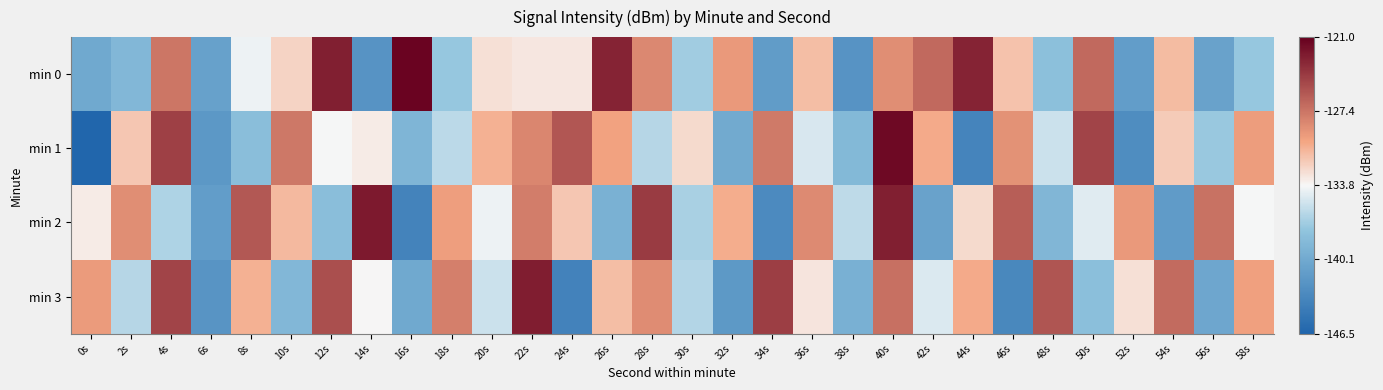

Reading left to right, transcribe all the data shown in this chart.

min 0: 0s=-140.1	2s=-138.8	4s=-127.4	6s=-140.9	8s=-134.1	10s=-132.1	12s=-122.7	14s=-142.2	16s=-121.3	18s=-137.4	20s=-132.7	22s=-133.0	24s=-133.0	26s=-122.9	28s=-128.5	30s=-137.0	32s=-129.3	34s=-141.4	36s=-131.1	38s=-142.2	40s=-128.7	42s=-126.7	44s=-122.9	46s=-131.3	48s=-138.0	50s=-126.7	52s=-141.3	54s=-131.0	56s=-140.8	58s=-137.3
min 1: 0s=-146.5	2s=-131.5	4s=-124.5	6s=-141.8	8s=-138.2	10s=-127.5	12s=-133.8	14s=-133.2	16s=-139.0	18s=-136.0	20s=-130.5	22s=-128.3	24s=-125.7	26s=-129.8	28s=-136.2	30s=-132.4	32s=-140.1	34s=-127.6	36s=-134.9	38s=-138.7	40s=-121.5	42s=-130.2	44s=-143.6	46s=-128.9	48s=-135.4	50s=-124.7	52s=-142.8	54s=-131.7	56s=-137.3	58s=-129.5
min 2: 0s=-133.2	2s=-128.7	4s=-136.5	6s=-141.3	8s=-125.8	10s=-130.9	12s=-138.2	14s=-122.4	16s=-143.7	18s=-129.6	20s=-134.1	22s=-127.8	24s=-131.5	26s=-139.4	28s=-124.2	30s=-136.7	32s=-130.3	34s=-143.1	36s=-128.5	38s=-135.9	40s=-122.7	42s=-140.8	44s=-132.4	46s=-126.1	48s=-138.9	50s=-134.6	52s=-129.3	54s=-141.5	56s=-127.2	58s=-133.8
min 3: 0s=-129.4	2s=-136.2	4s=-124.7	6s=-142.1	8s=-130.5	10s=-138.8	12s=-125.3	14s=-133.7	16s=-140.2	18s=-127.9	20s=-135.4	22s=-122.6	24s=-143.8	26s=-131.1	28s=-128.6	30s=-136.3	32s=-141.7	34s=-124.4	36s=-132.9	38s=-139.5	40s=-127.1	42s=-134.8	44s=-130.2	46s=-143.3	48s=-125.6	50s=-138.1	52s=-132.7	54s=-126.8	56s=-140.4	58s=-129.7